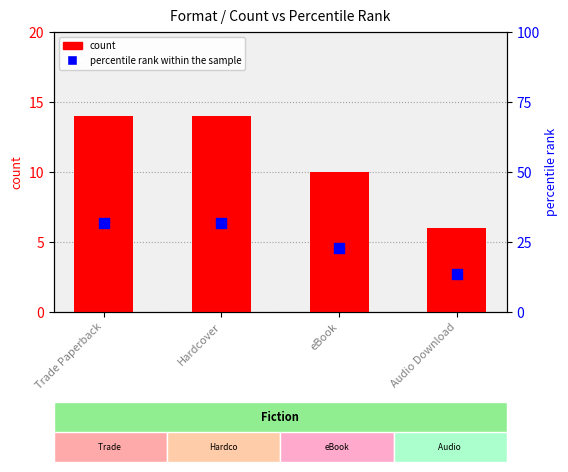

Is the value of percentile rank within the sample at Hardcover greater than the value of count at Trade Paperback?

Yes